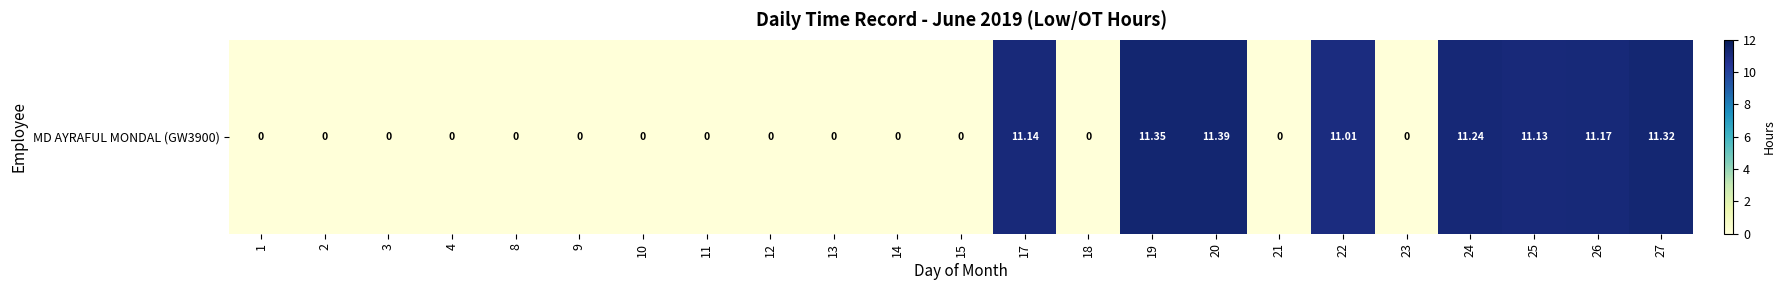

What is the greatest value displayed?

11.4